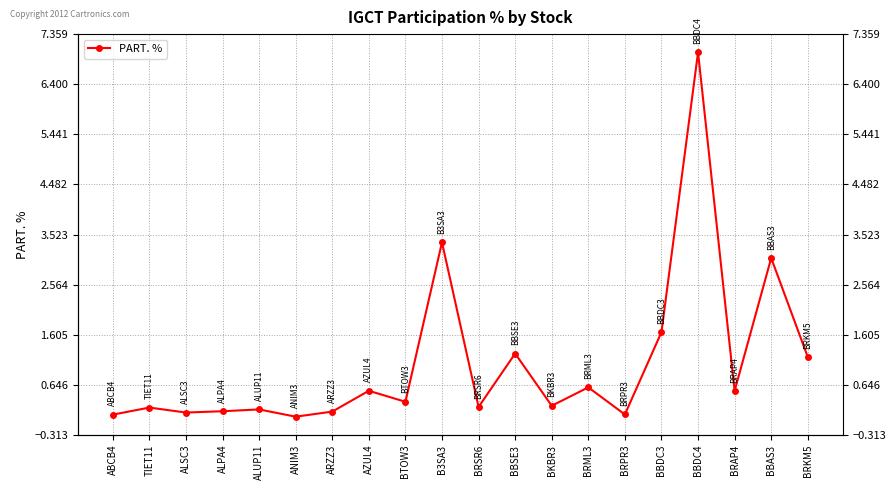

What is the average value?

1.0